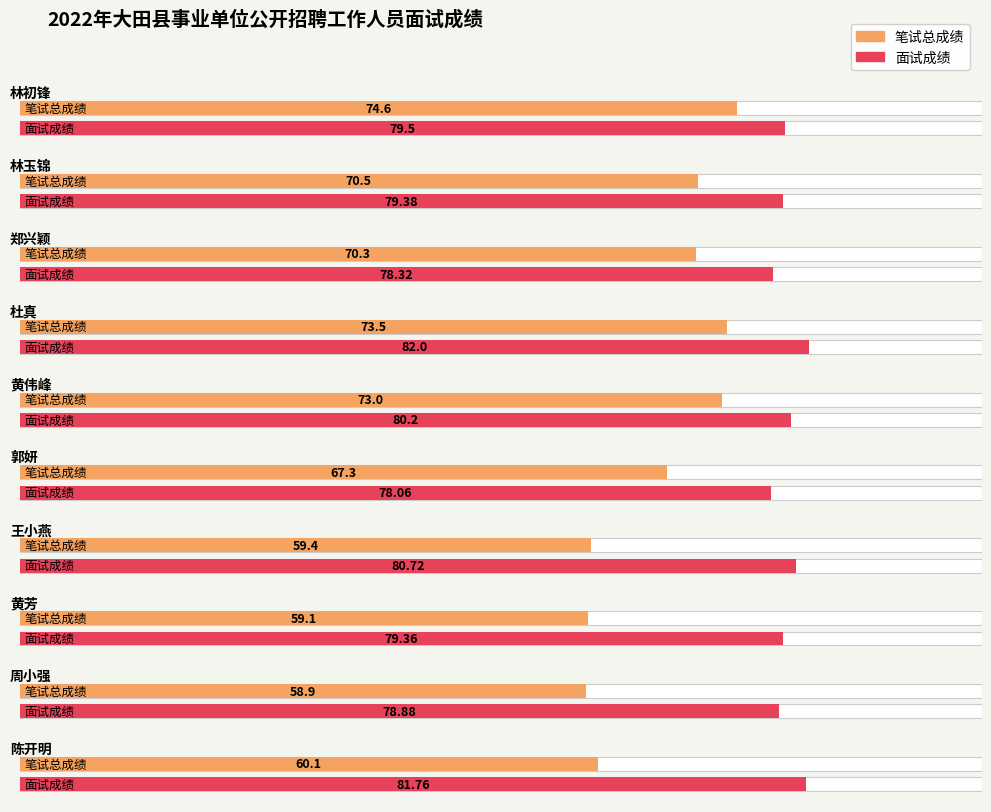

What is the sum of all 面试成绩 values?

798.2